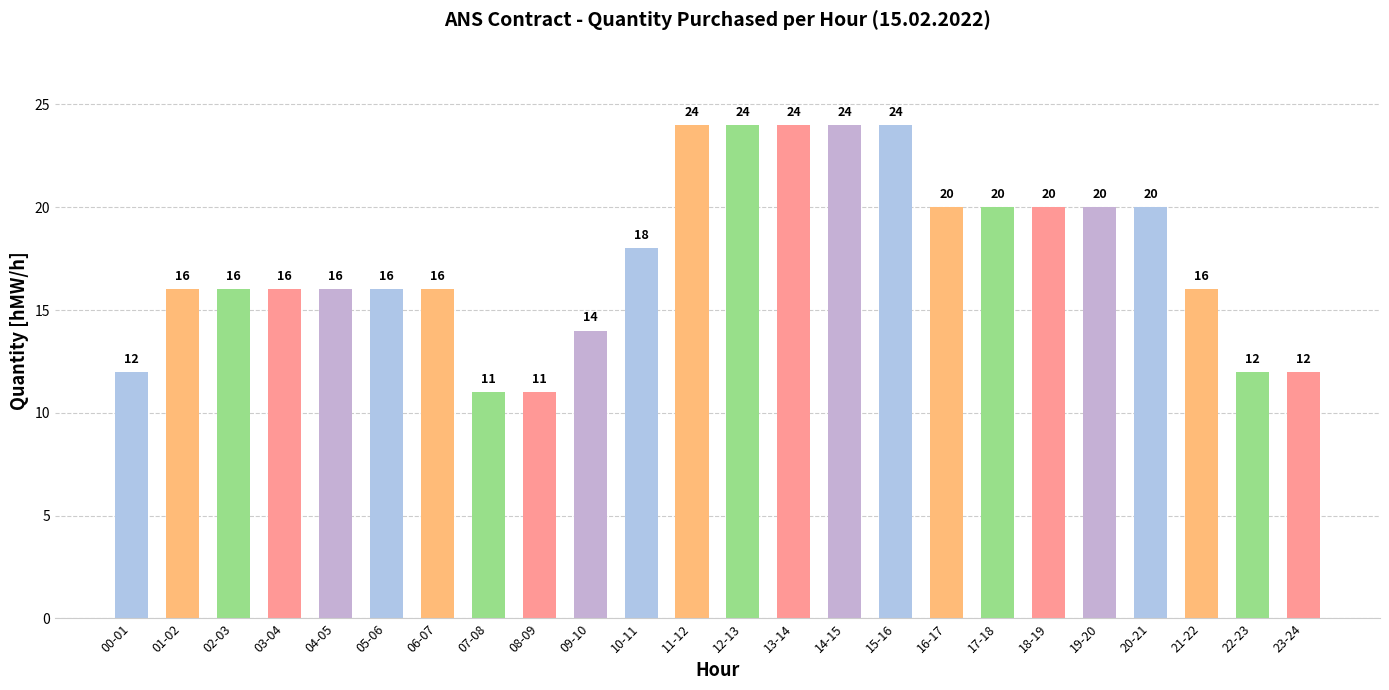

What is the maximum value shown in the chart?

24